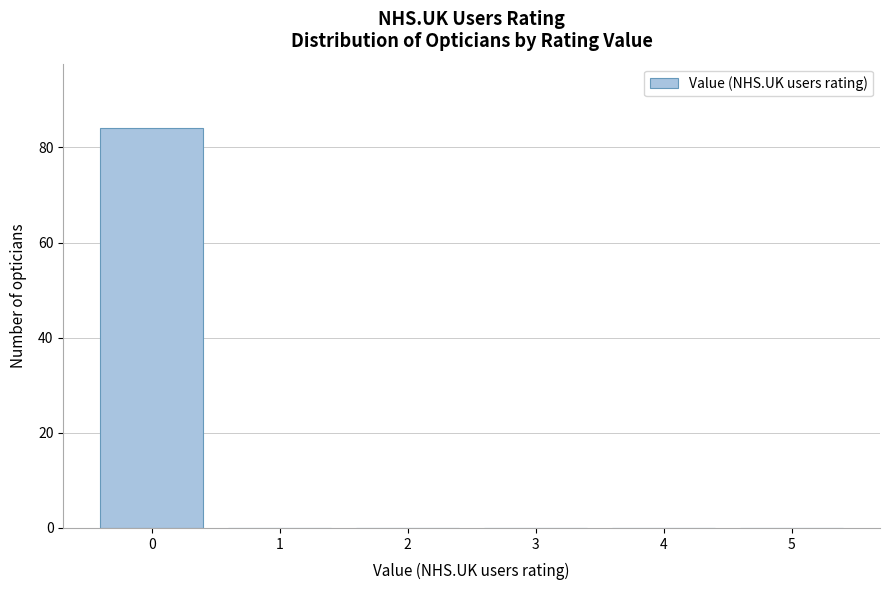

Reading right to left, list all the values displayed in this chart.

5=0	4=0	3=0	2=0	1=0	0=84